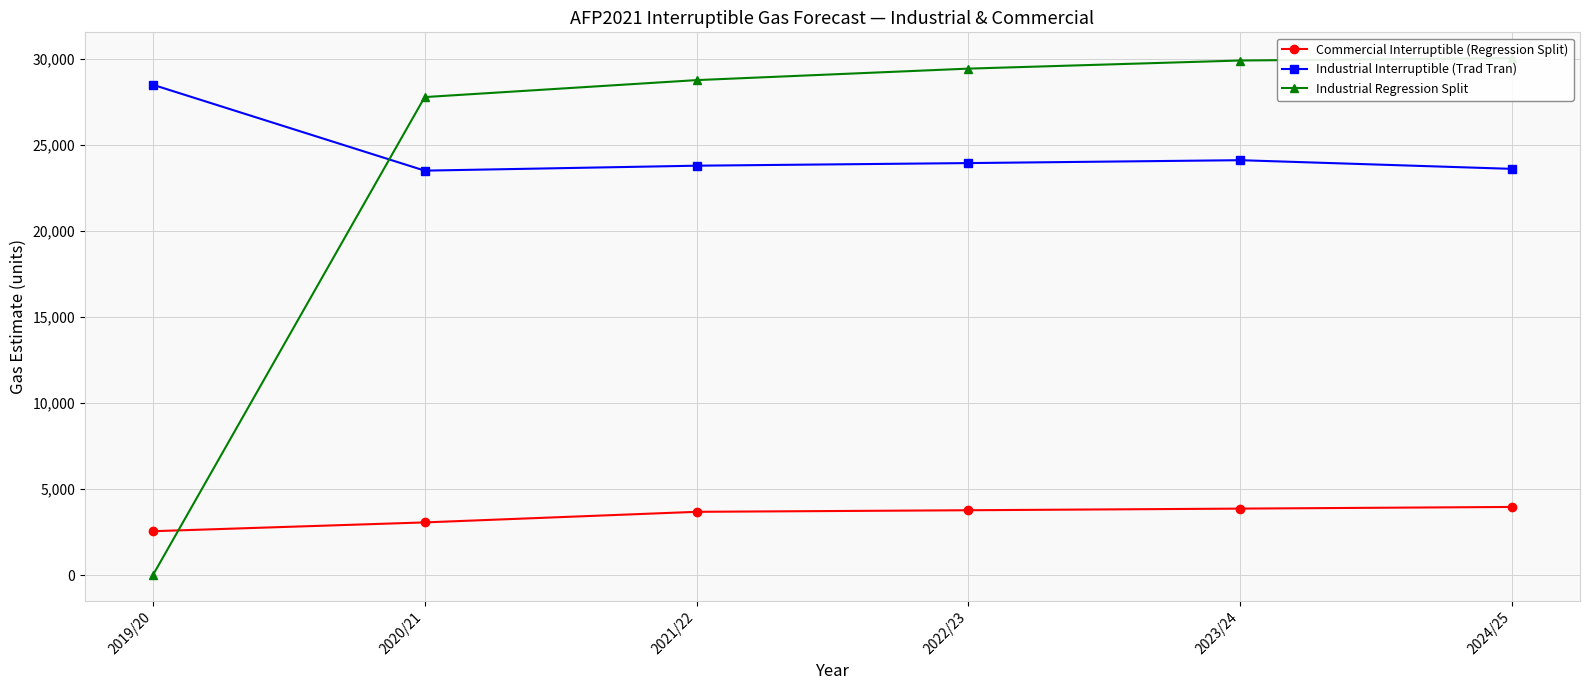

How many series are shown in this chart?

3